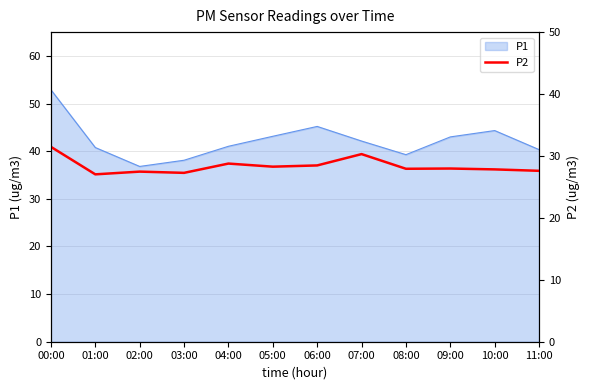

At which label does P1 reach its peak?

00:00